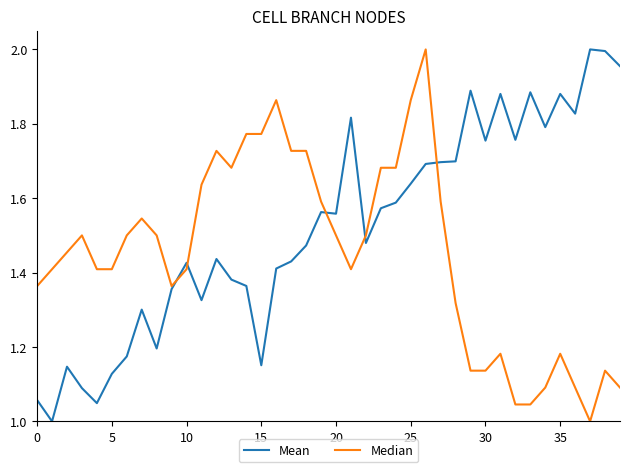

True or false: Median and Mean cross at least once.

True